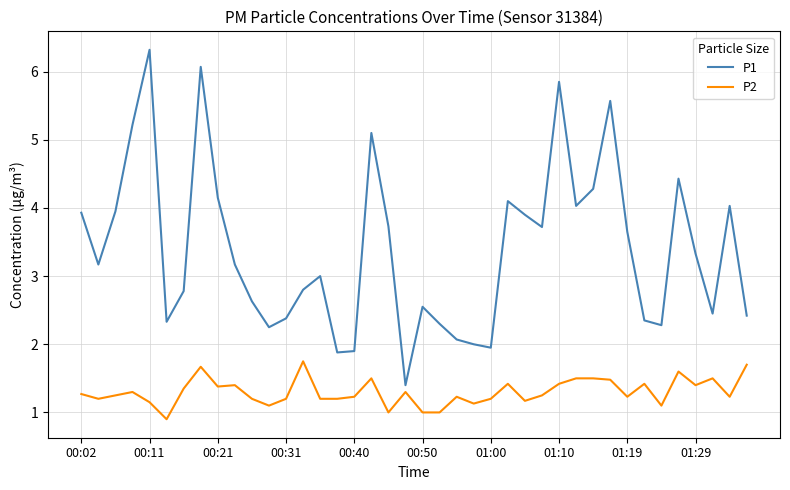

How many distinct data groups are displayed?

2